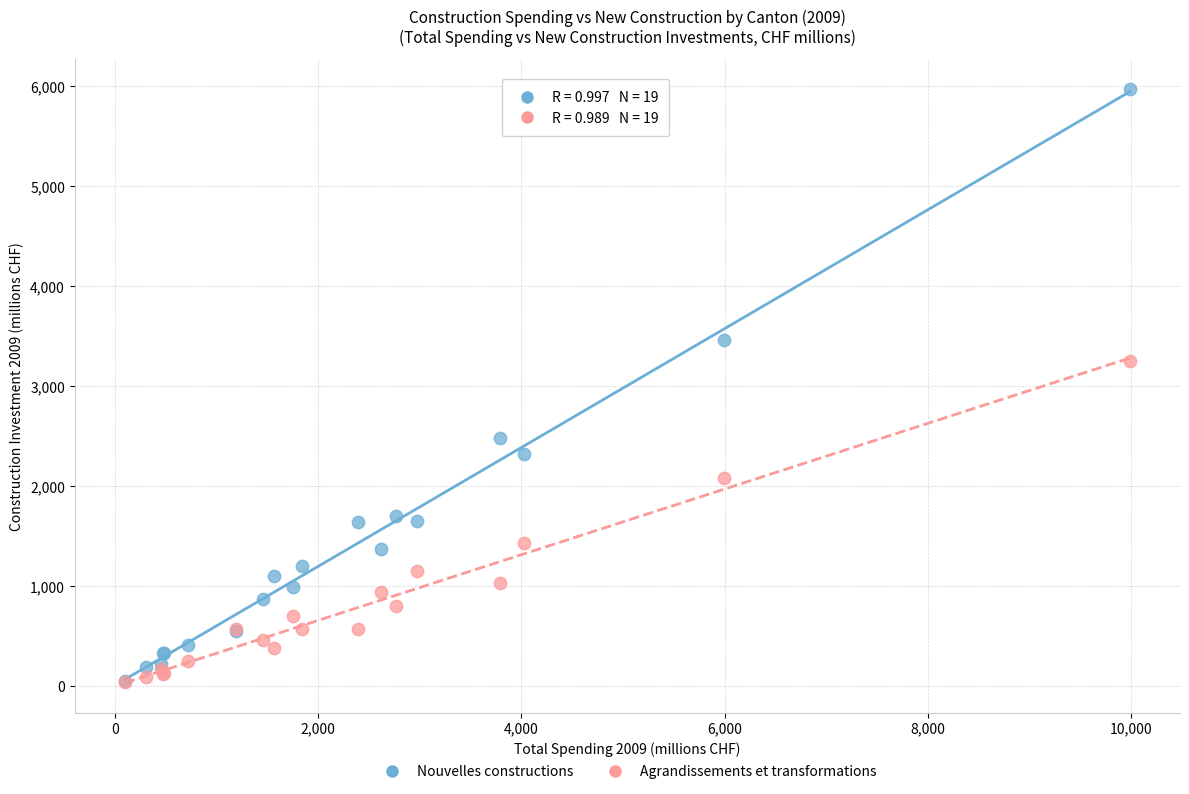

In the Nouvelles constructions series, what Y value is closest to 3012?

3462.2